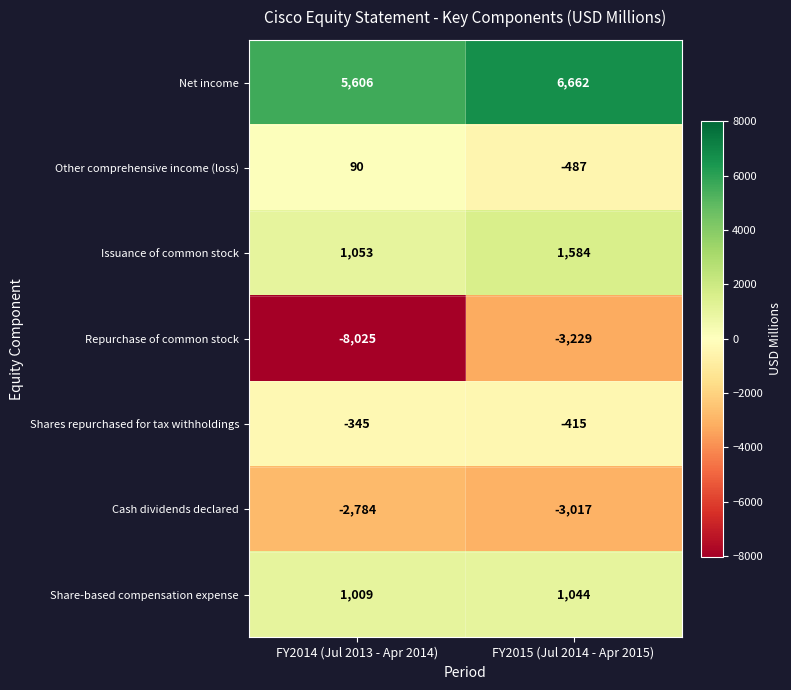

Which category has the lowest value across all series?

FY2014 (Jul 2013 - Apr 2014)